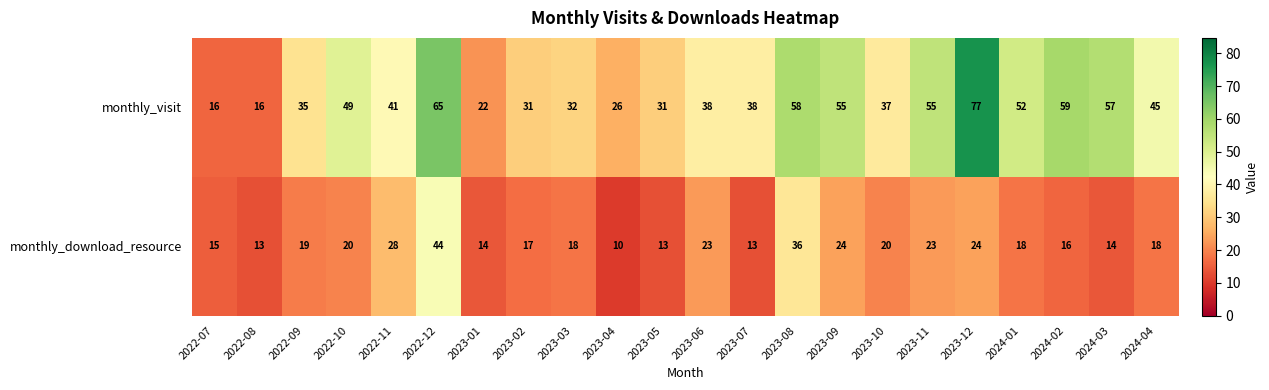

Rank the series by their average value, from lowest to highest.

monthly_download_resource, monthly_visit